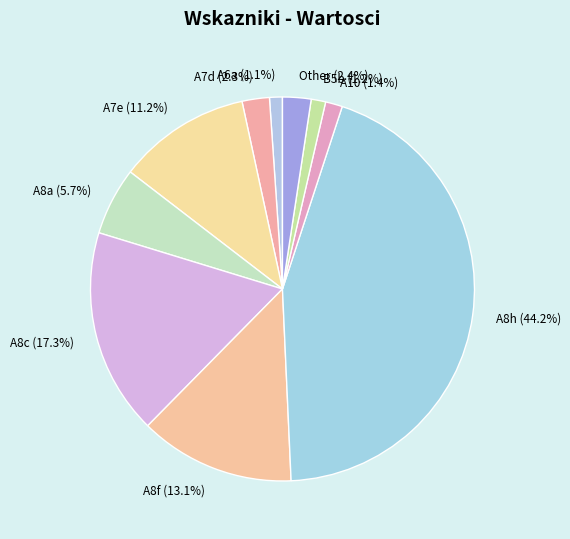

Which slice is the largest?

A8h (44.2%)